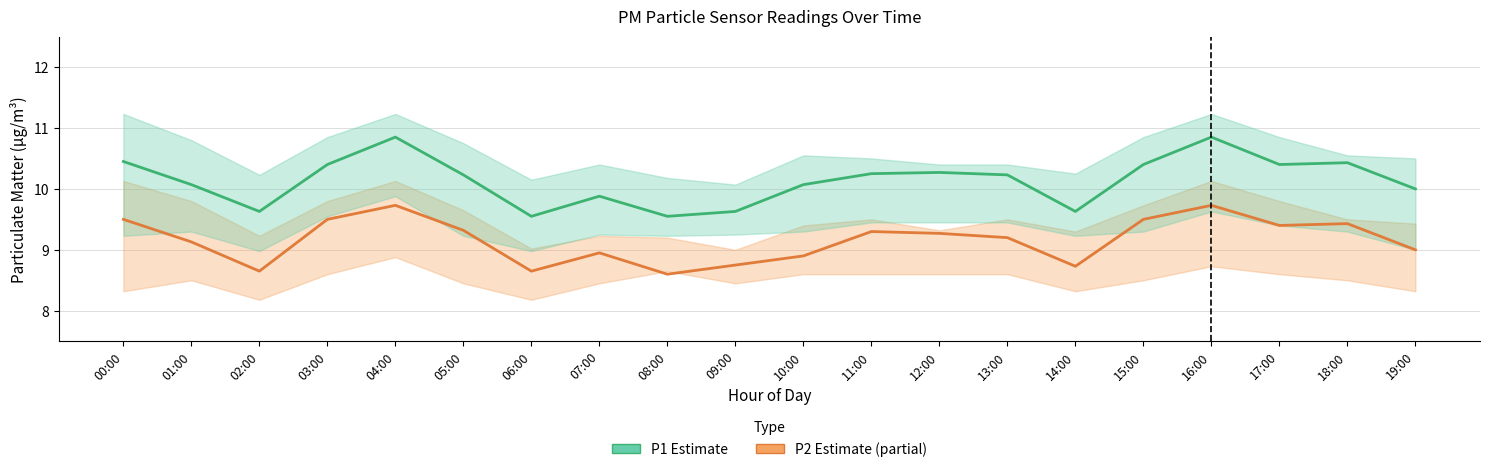

At which label is P2 (Estimate based on partial data) closest to 9?

19:00